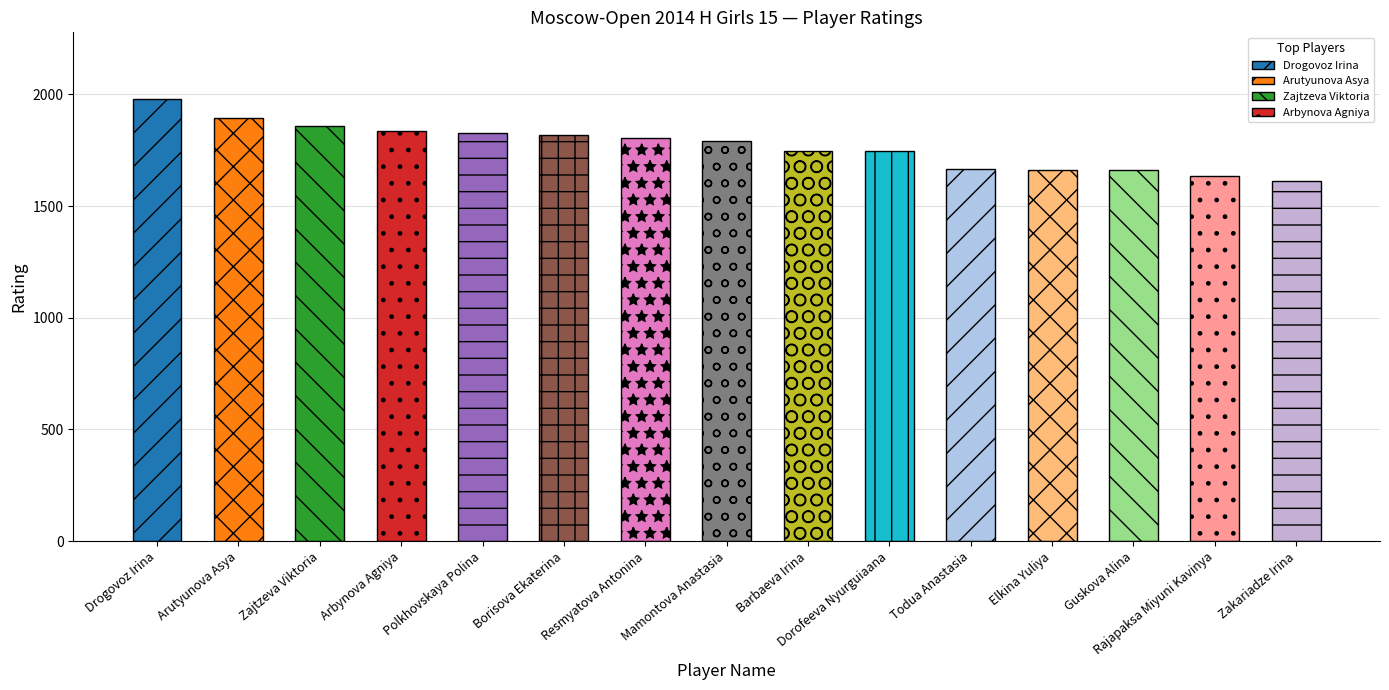

What is the label of the 2nd bar from the left?

Arutyunova Asya